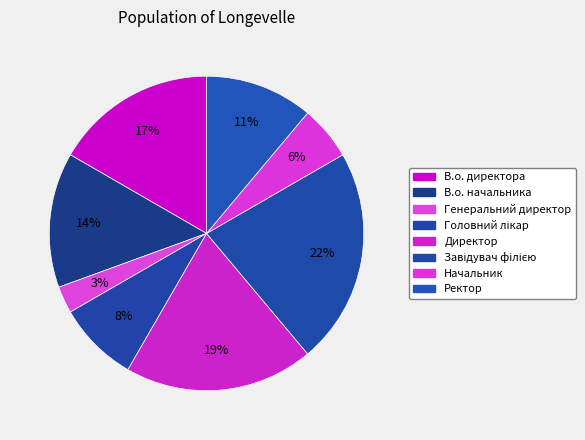

Rank the categories by value from lowest to highest.

Генеральний директор, Начальник, Головний лікар, Ректор, В.о. начальника, В.о. директора, Директор, Завідувач філією